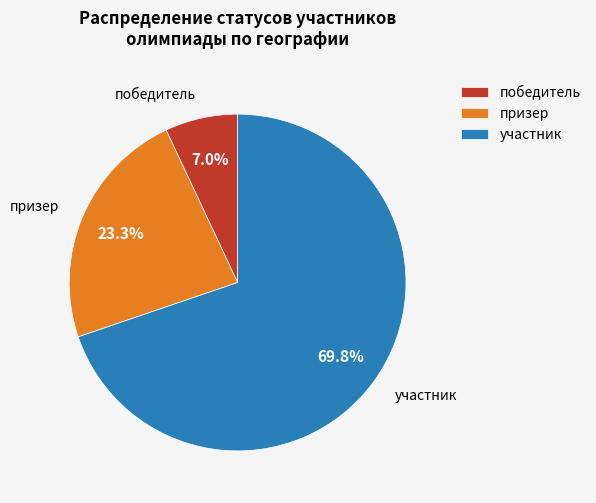

Rank the categories by value from lowest to highest.

победитель, призер, участник